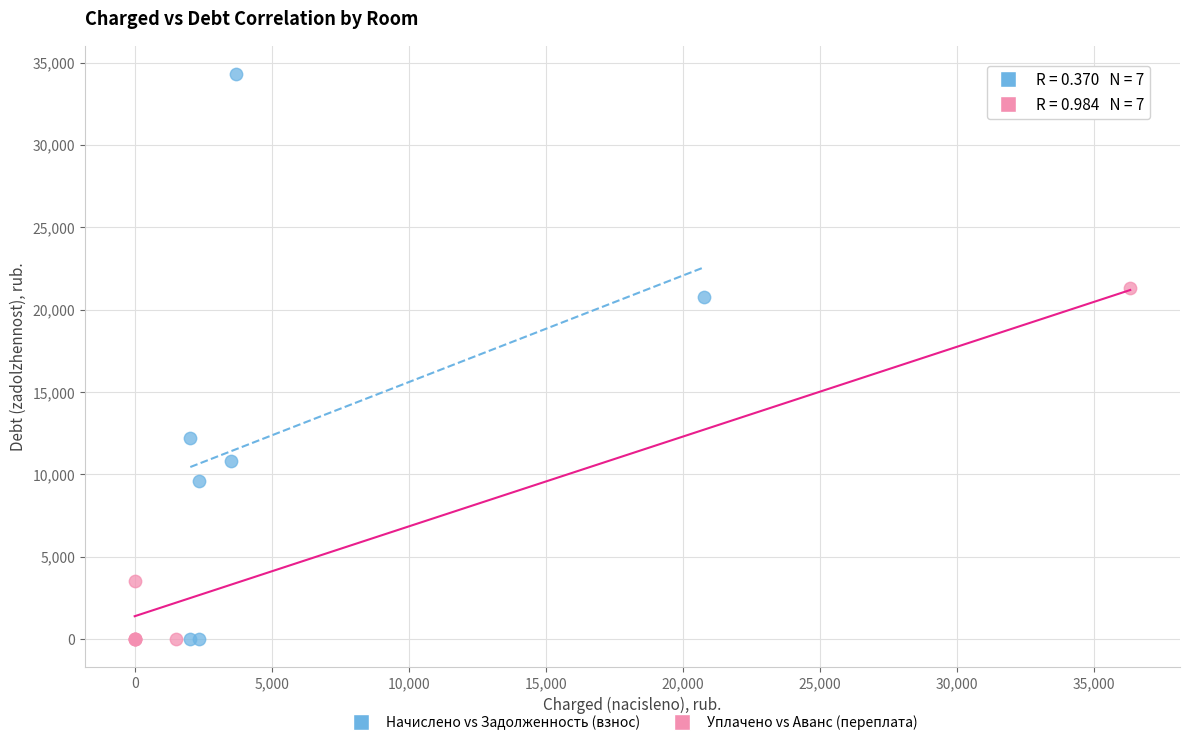

Which series reaches the maximum Y coordinate?

Начислено vs Задолженность (взнос)